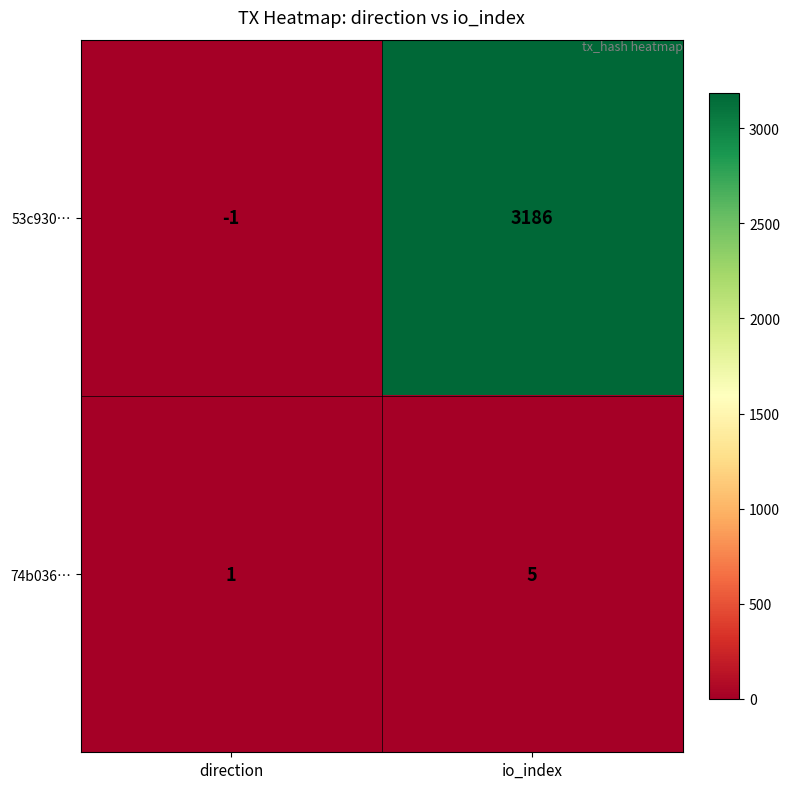

How many series are shown in this chart?

2